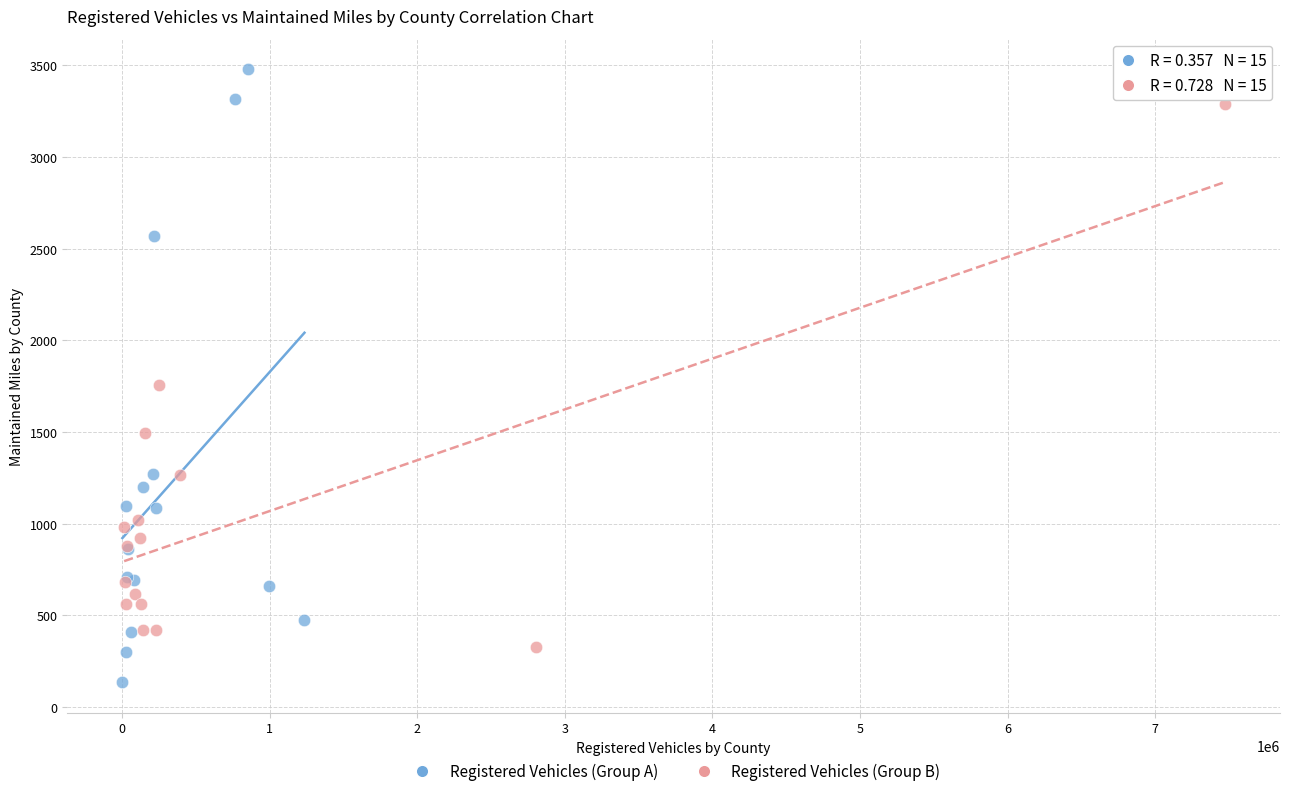

What are all the series names shown in the legend?

Registered Vehicles (Group A), Registered Vehicles (Group B)